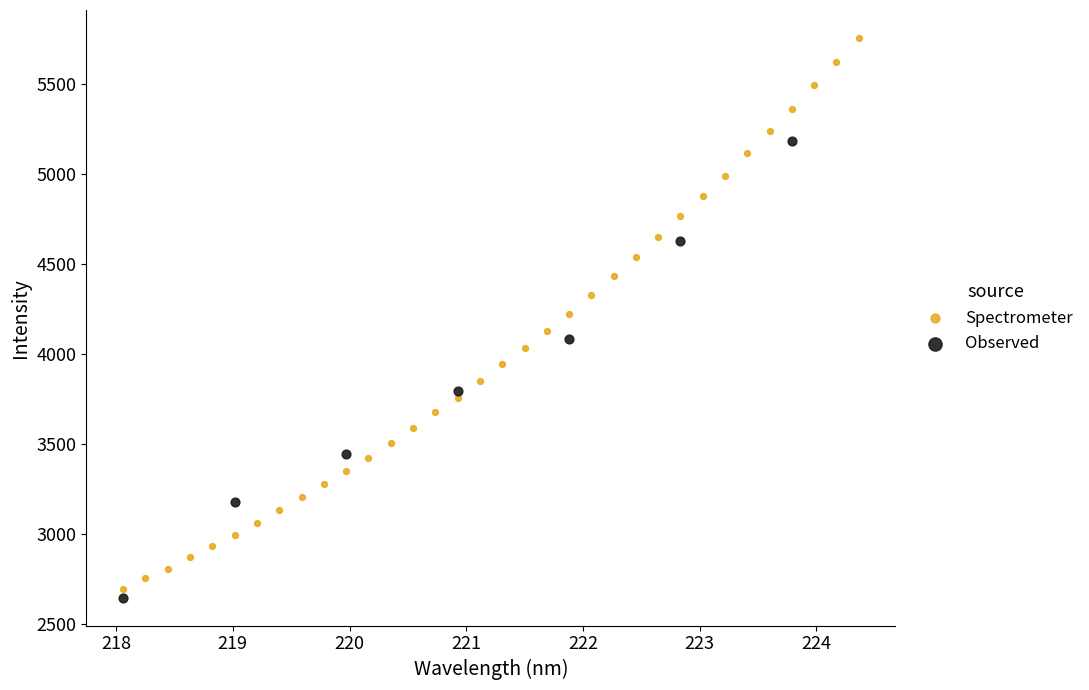

Which series contains the highest Y value?

Spectrometer